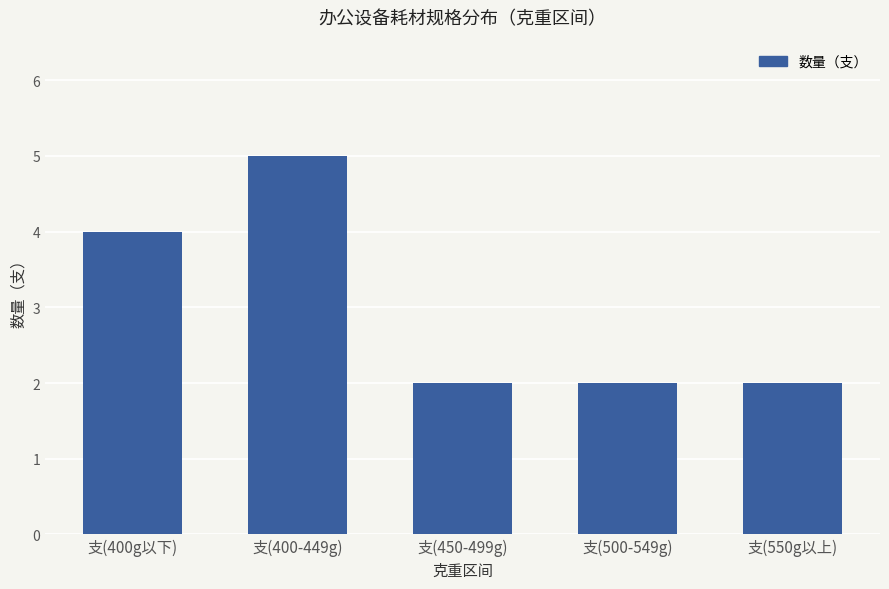

The chart shows a value of 2 at 支(450-499g). True or false?

True